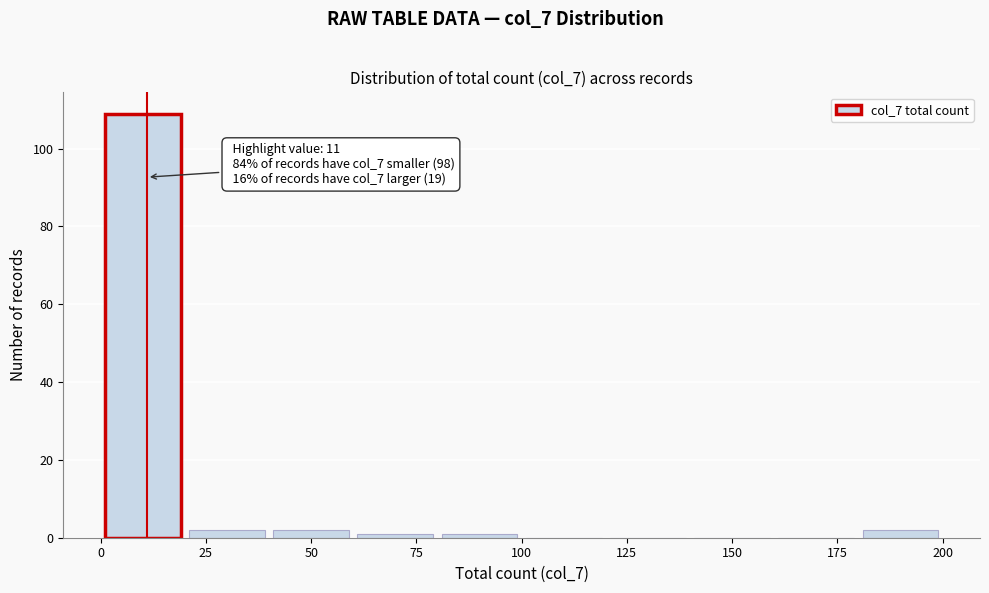

Which range on the x-axis has the tallest bar?

0 to 20